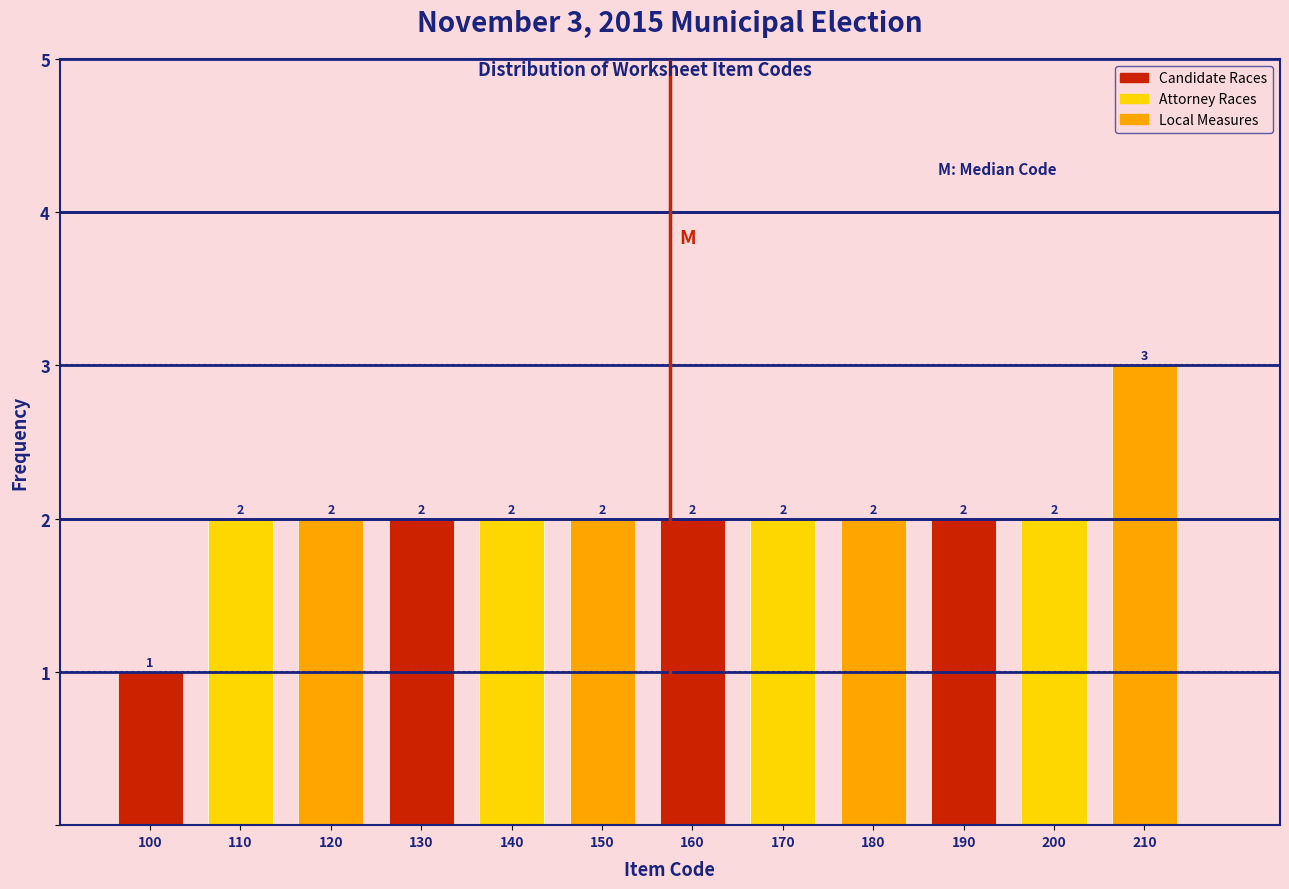

Over which range of the x-axis is the bar tallest?

205 to 215